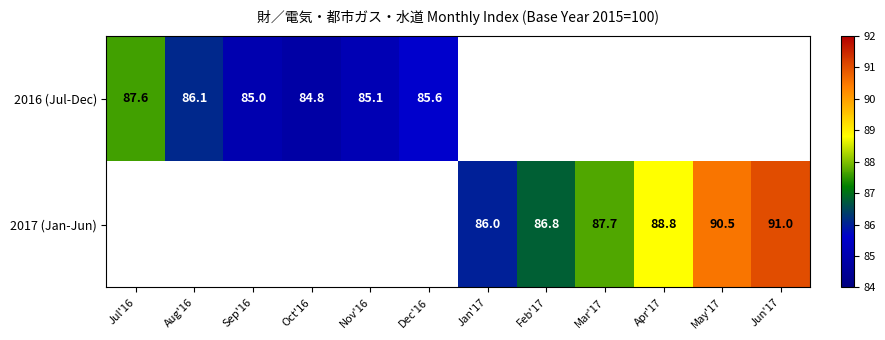

Is it true that 2016 (Jul-Dec) equals 84.8 at Oct'16?

True